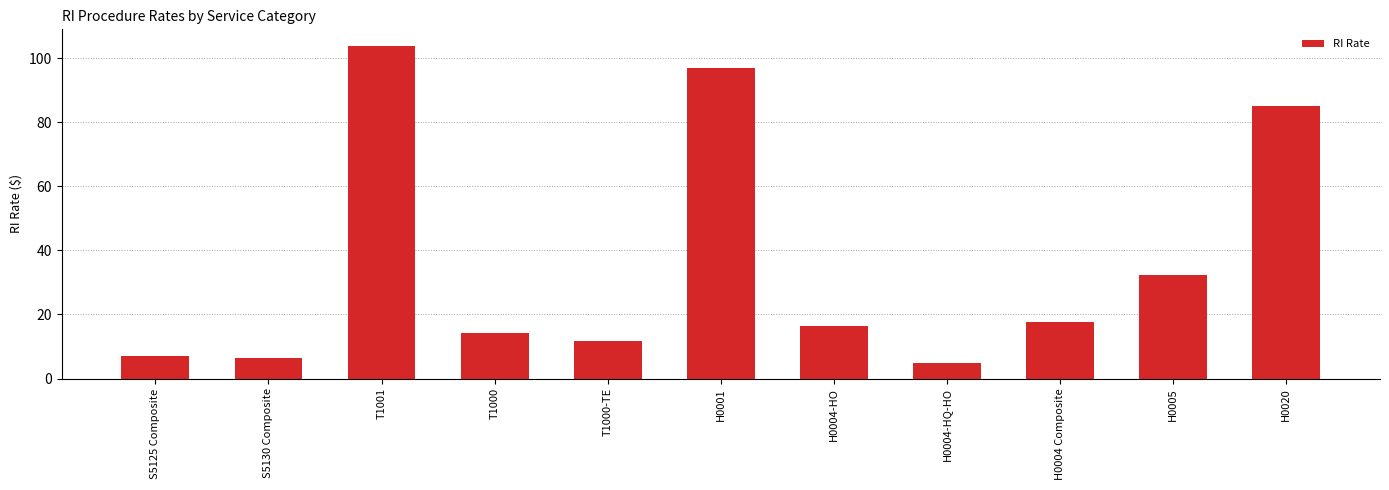

Is it true that the value at T1000 is 8.0?

False